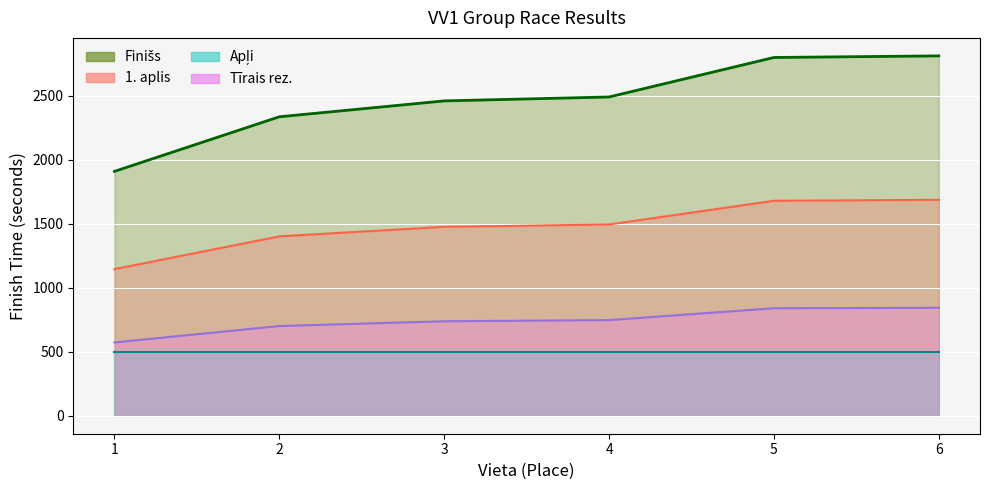

How many lines are shown in the chart?

4